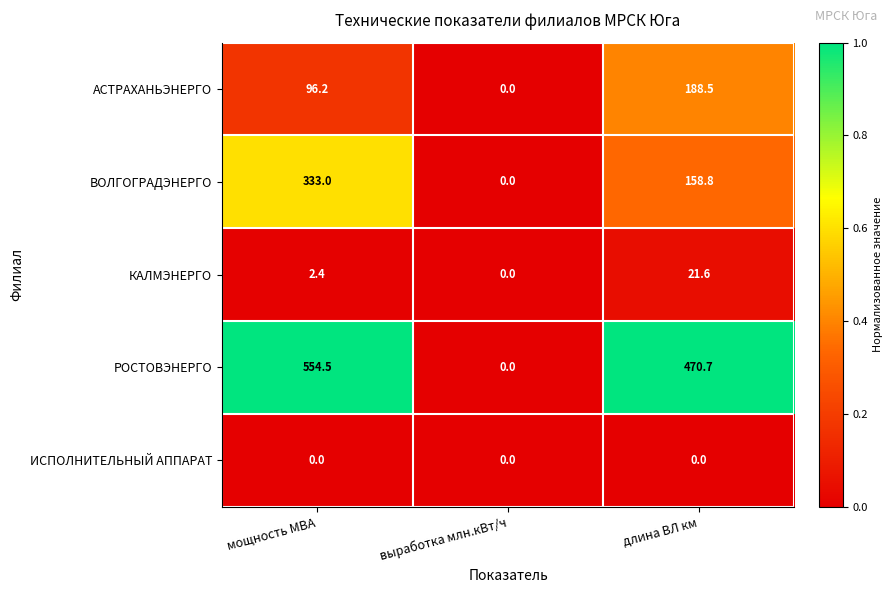

Reading left to right, transcribe all the data shown in this chart.

АСТРАХАНЬЭНЕРГО: 96.2	0.0	188.5
ВОЛГОГРАДЭНЕРГО: 333.0	0.0	158.8
КАЛМЭНЕРГО: 2.4	0.0	21.6
РОСТОВЭНЕРГО: 554.5	0.0	470.7
ИСПОЛНИТЕЛЬНЫЙ АППАРАТ: 0.0	0.0	0.0